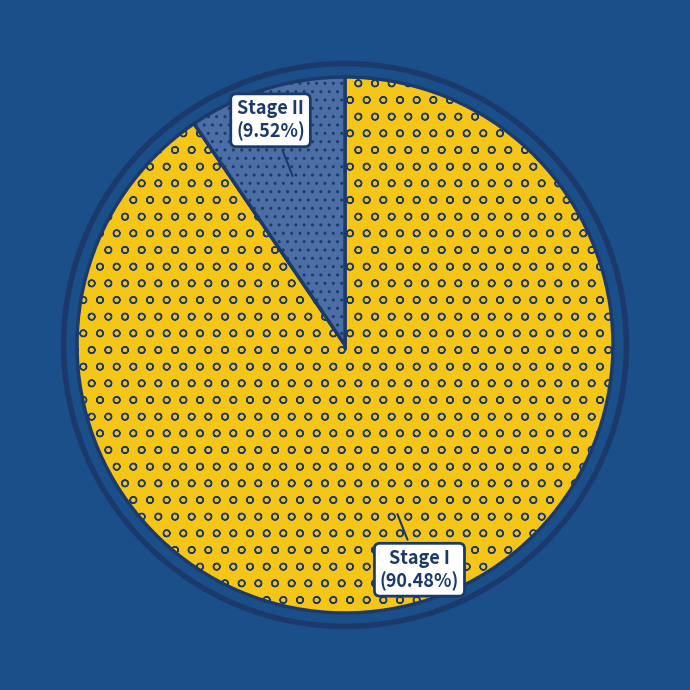

Rank the categories by value from lowest to highest.

Stage II, Stage I